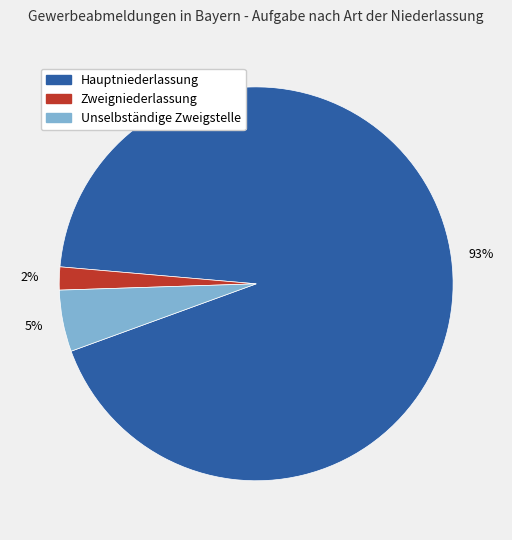

Which category has the smallest portion of the pie?

Zweigniederlassung